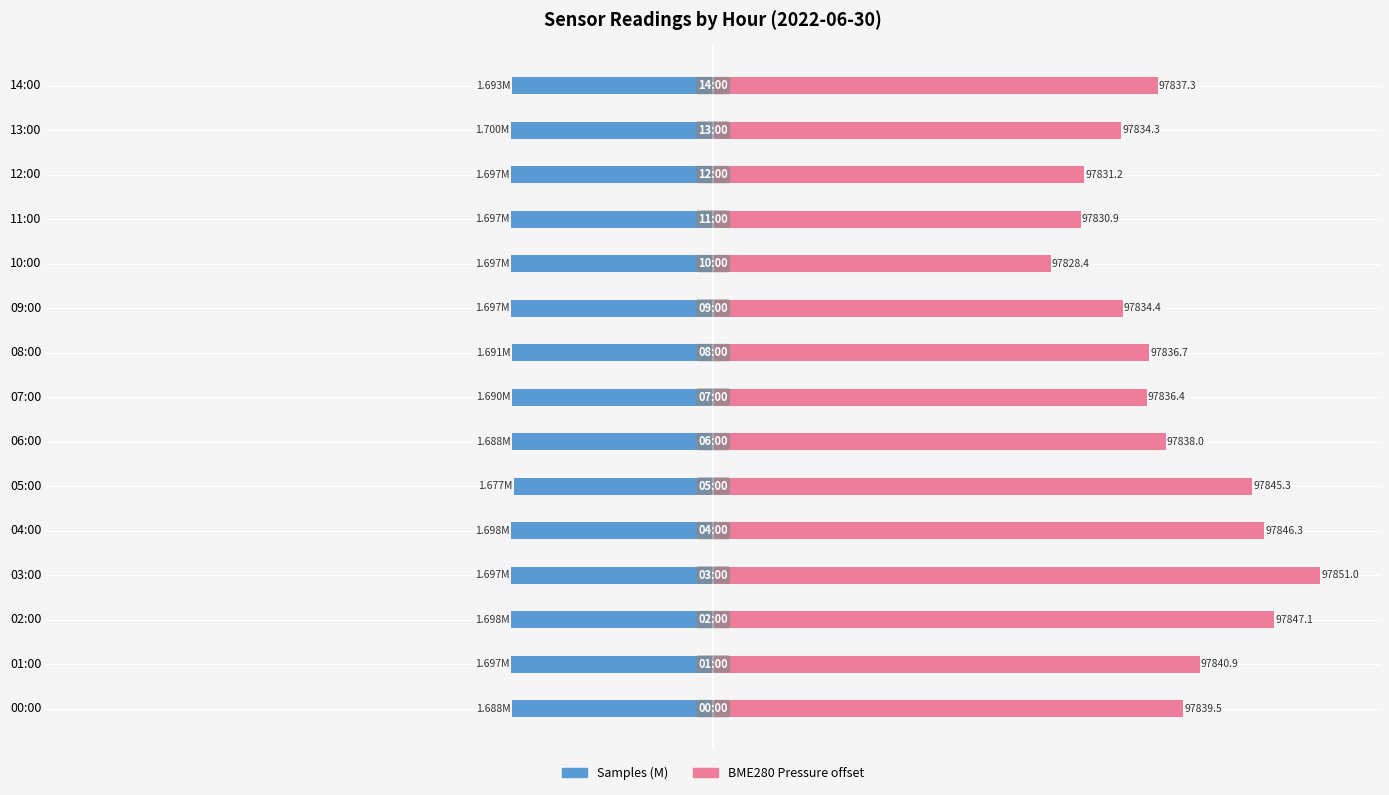

How many series are shown in this chart?

2